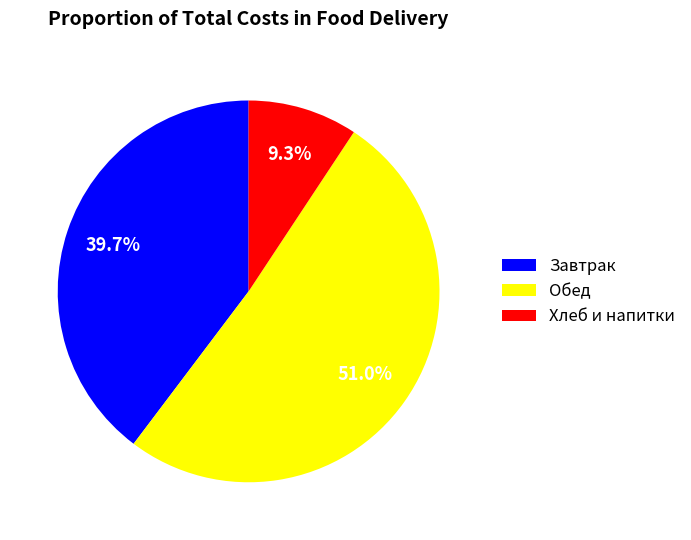

How many segments does this pie chart have?

3